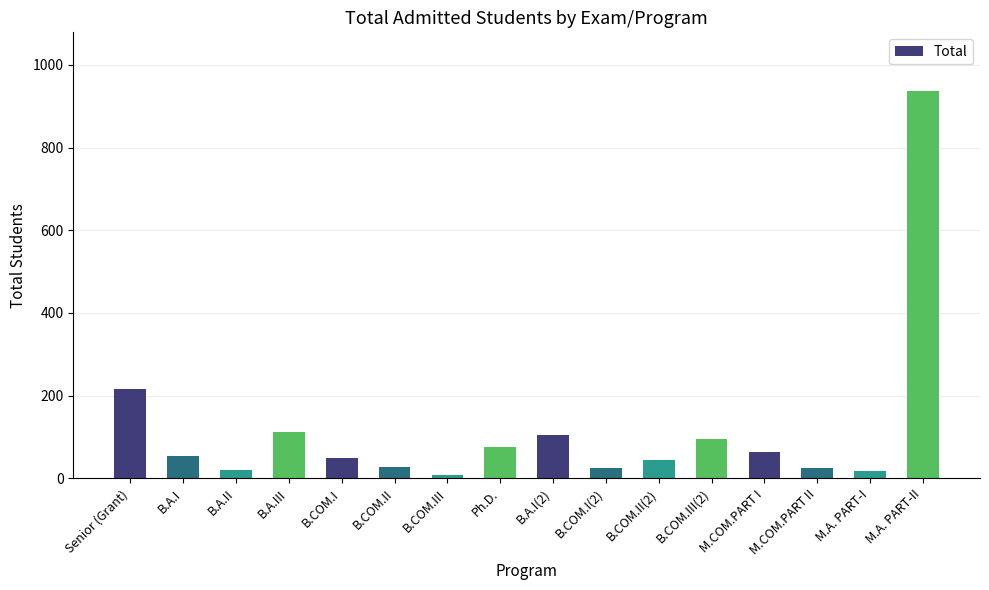

What is the change in value from B.A.I to M.COM.PART II?

-31